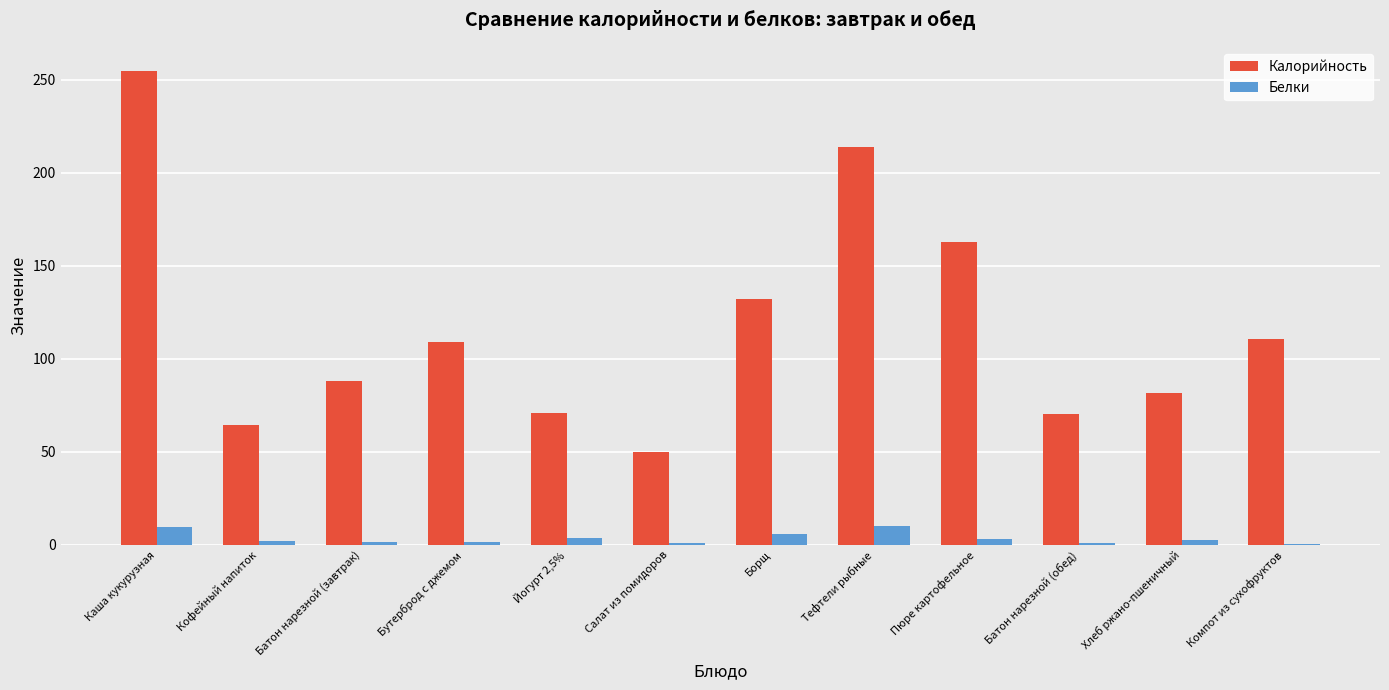

At which category is the sum across all series the highest?

Каша кукурузная